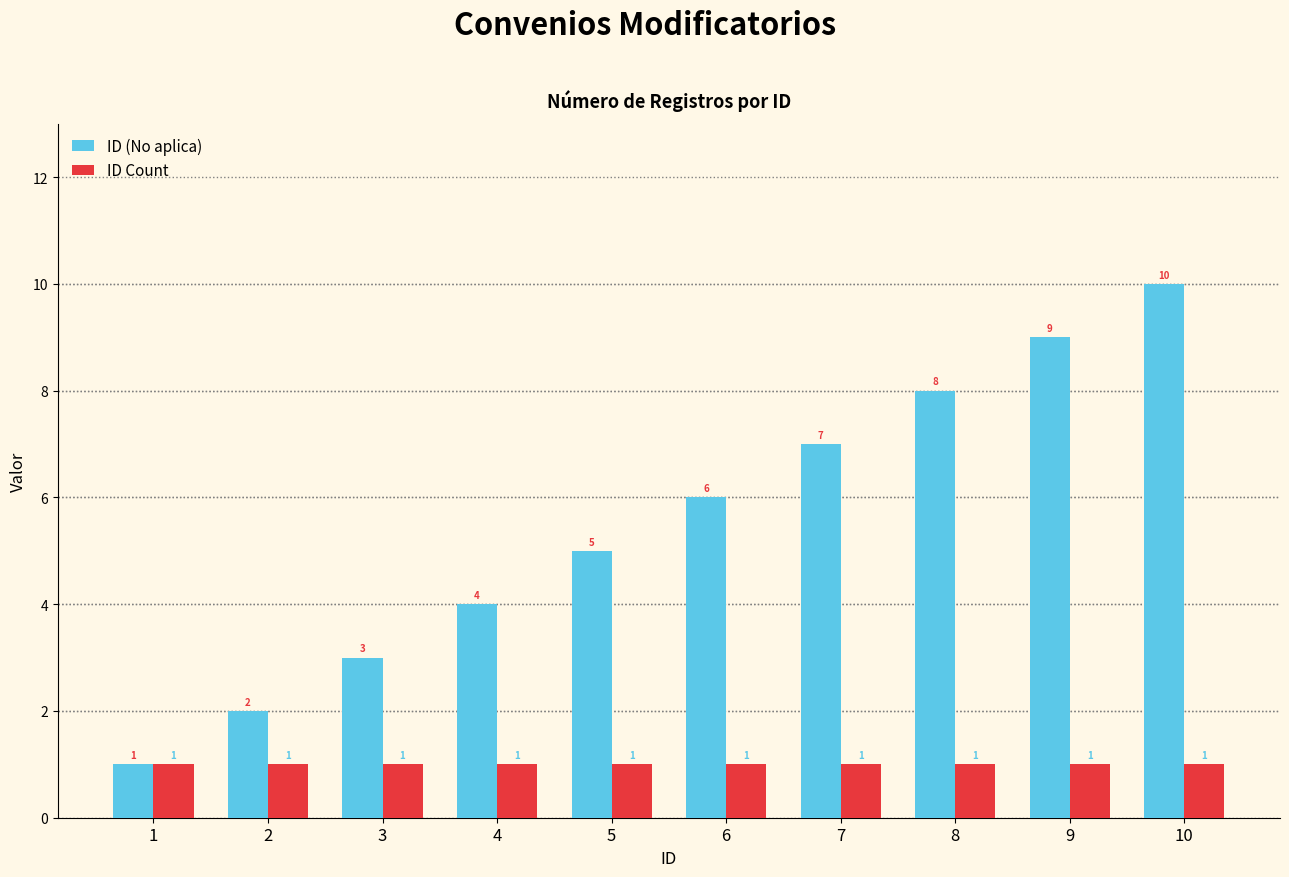

How many ID (No aplica) values are between 3 and 8?

6